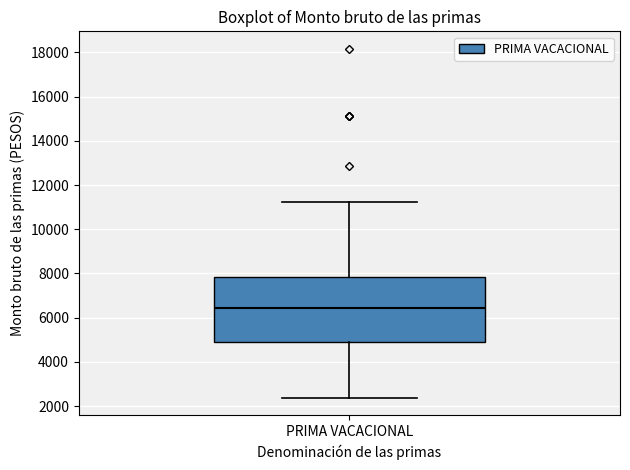

Read this box plot against the y-axis: the position of the median line, the range covered by the box, and the ends of both whiskers. The values are not printed on the chart, so give them approximately, as read against the axis.

median 6400, box 4800 to 7800, whiskers 2400 to 11200